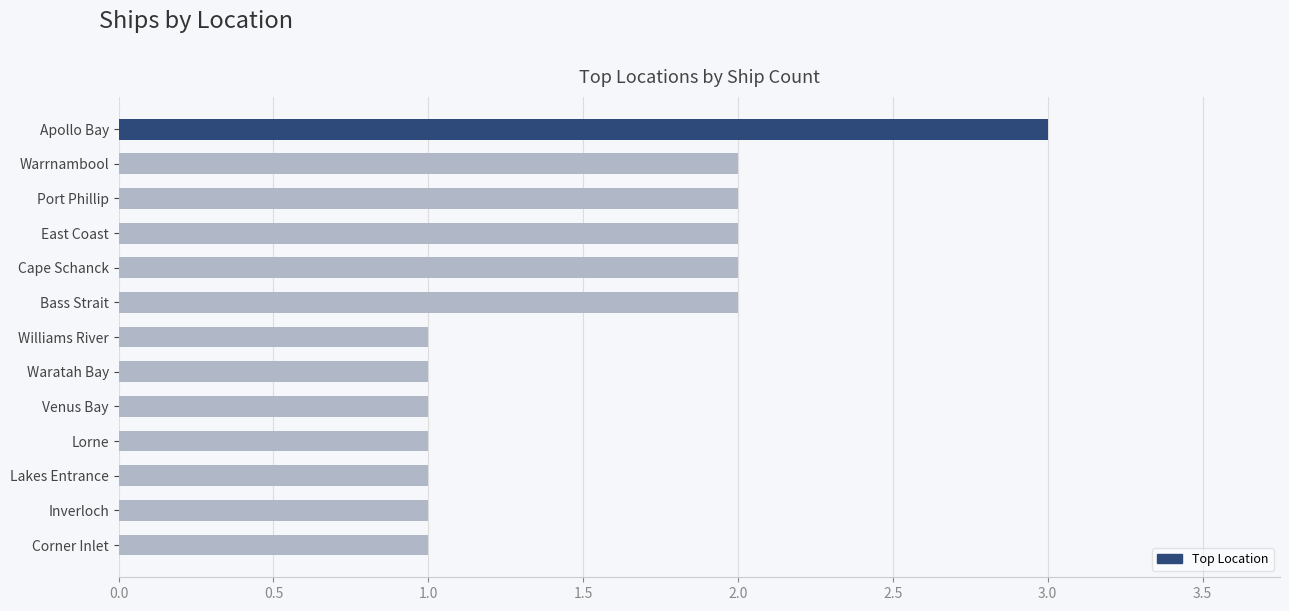

What is the sum of all values?

20